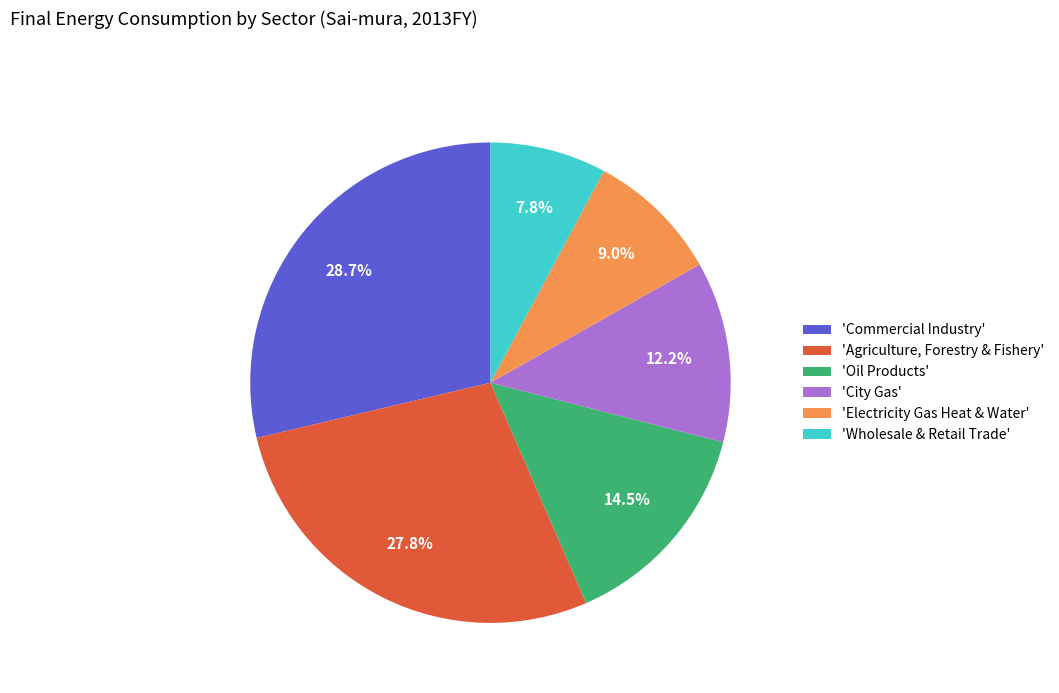

To the nearest percent, what is the average slice percentage?

17%